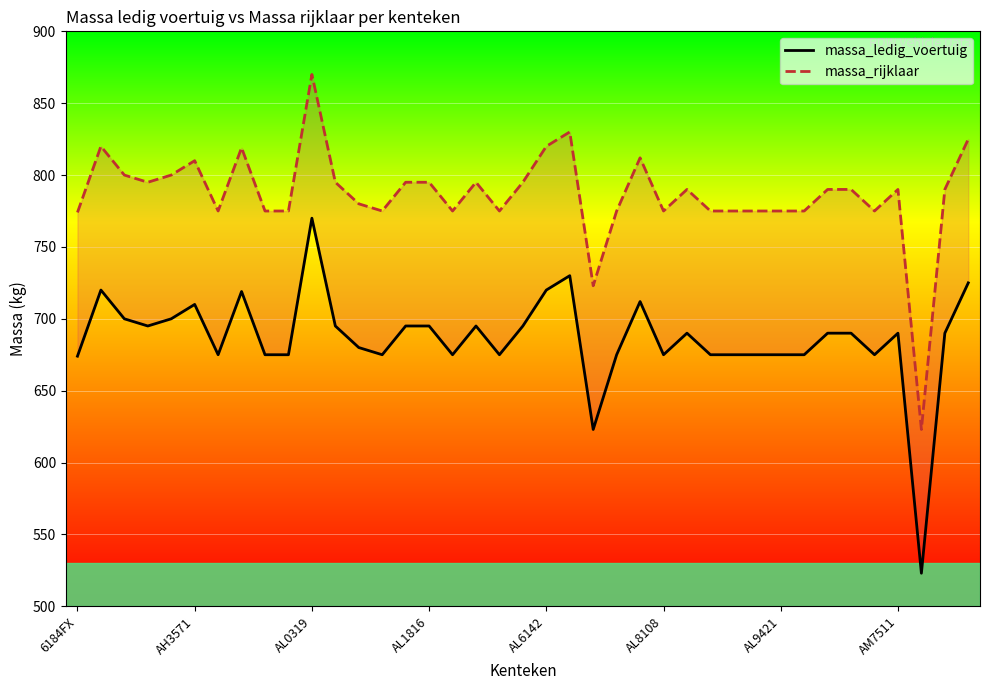

How many lines are shown in the chart?

2